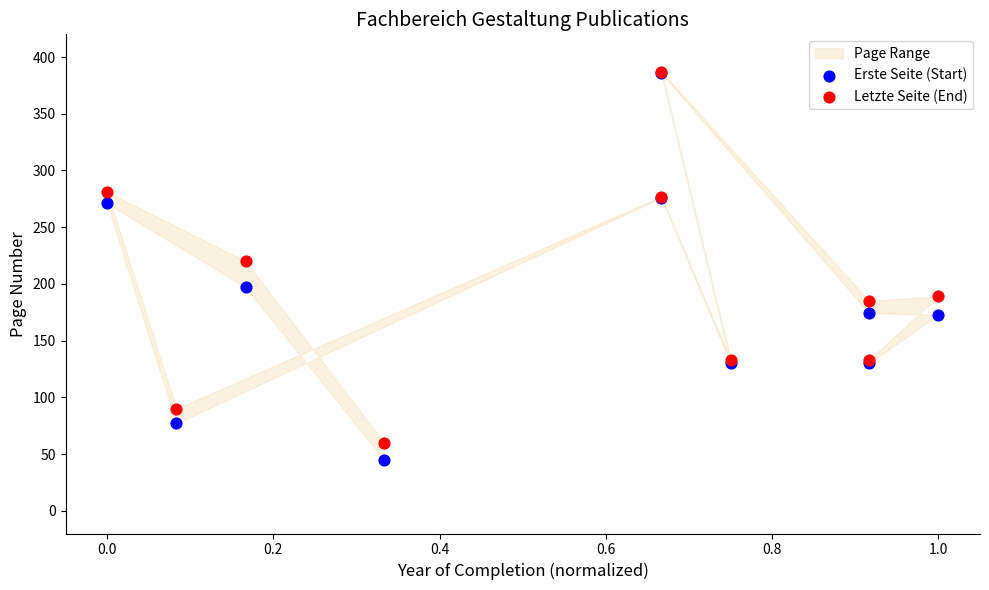

In the Erste Seite (Start) series, what Y value is closest to 215?

197